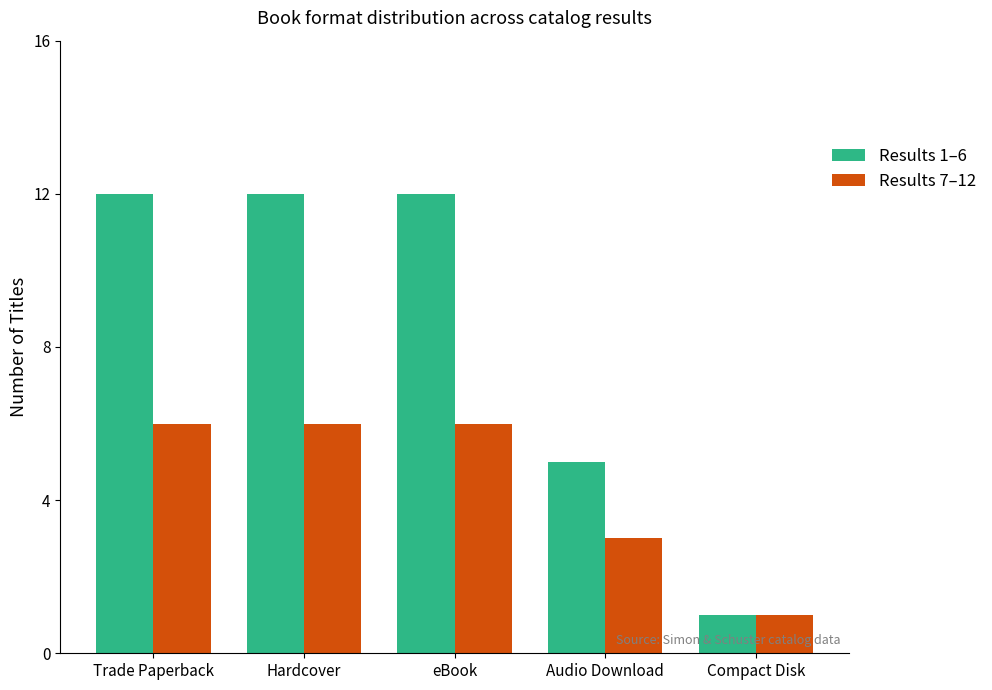

Does the chart contain any negative values?

No